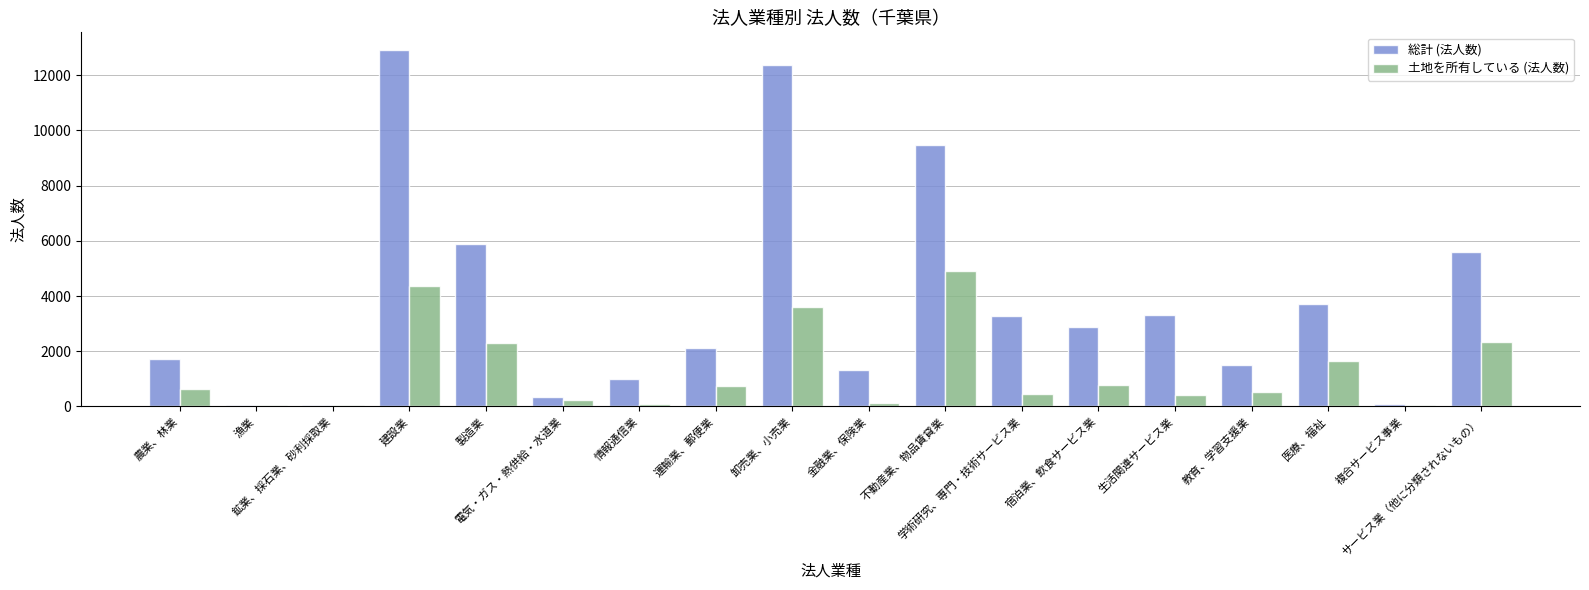

Which series has the largest total across all categories?

総計 (法人数)